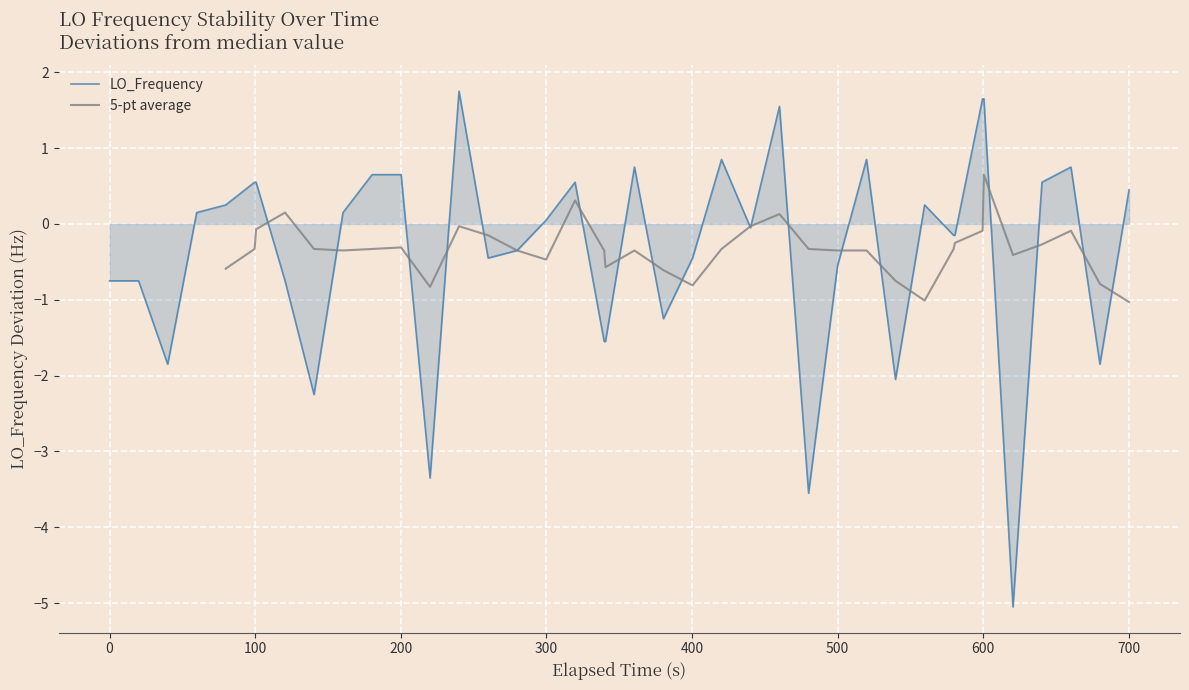

What is the lowest value of the LO_Frequency series?

-5.1